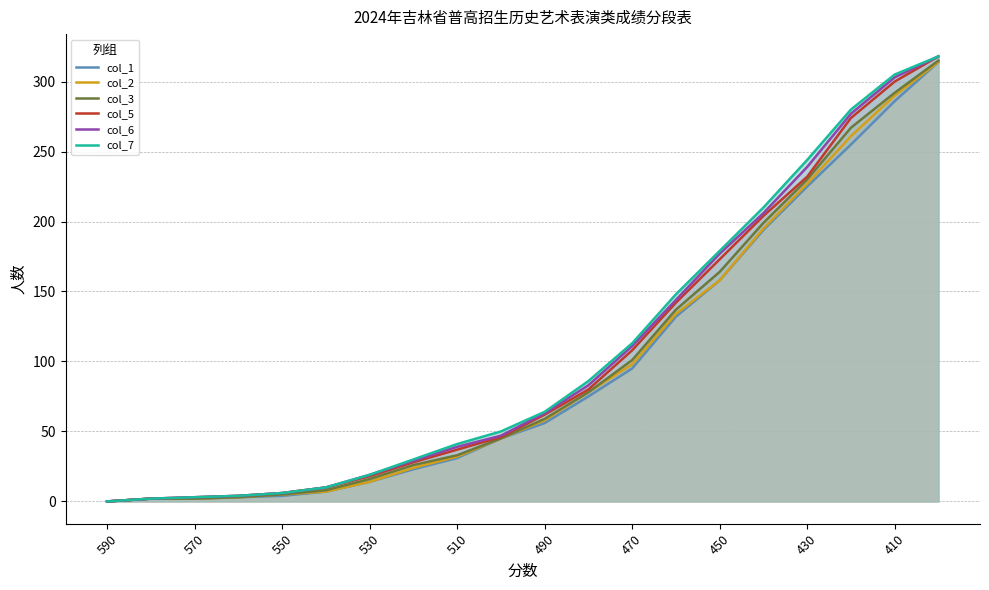

Is the value of col_3 at 530 greater than the value of col_5 at 510?

No